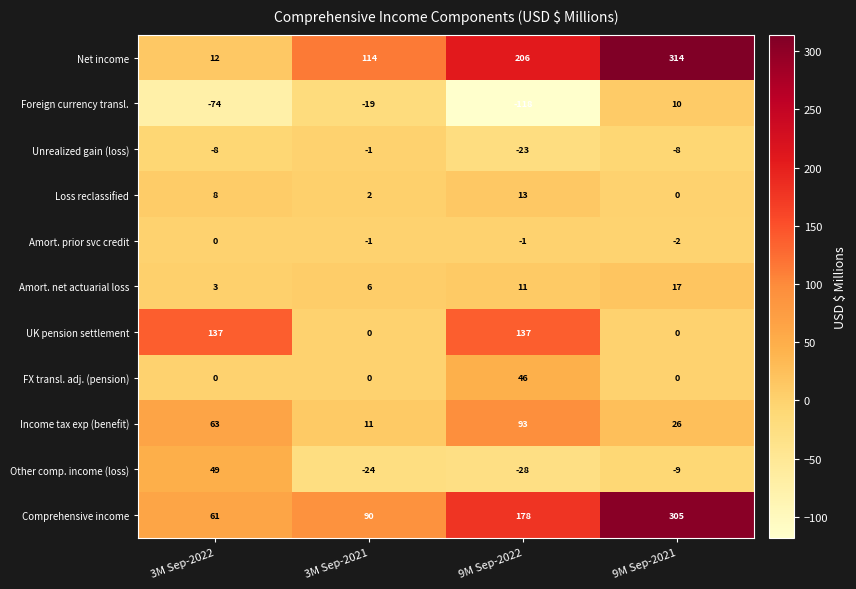

True or false: Net income has a value of 206 at 9M Sep-2022.

True